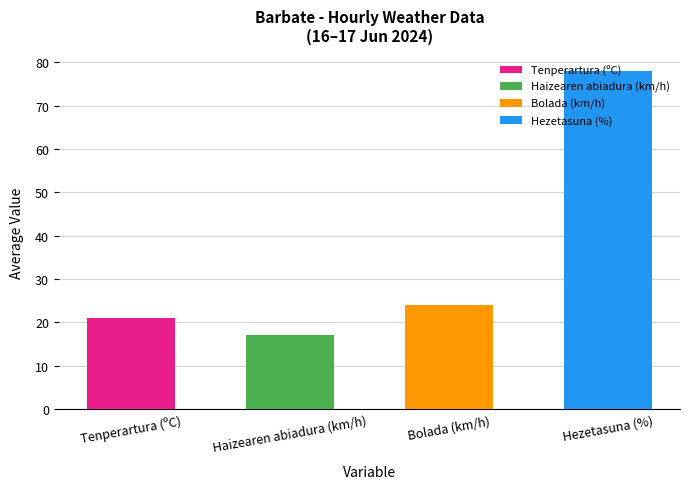

Which series has the largest range (max minus min)?

Hezetasuna (%)